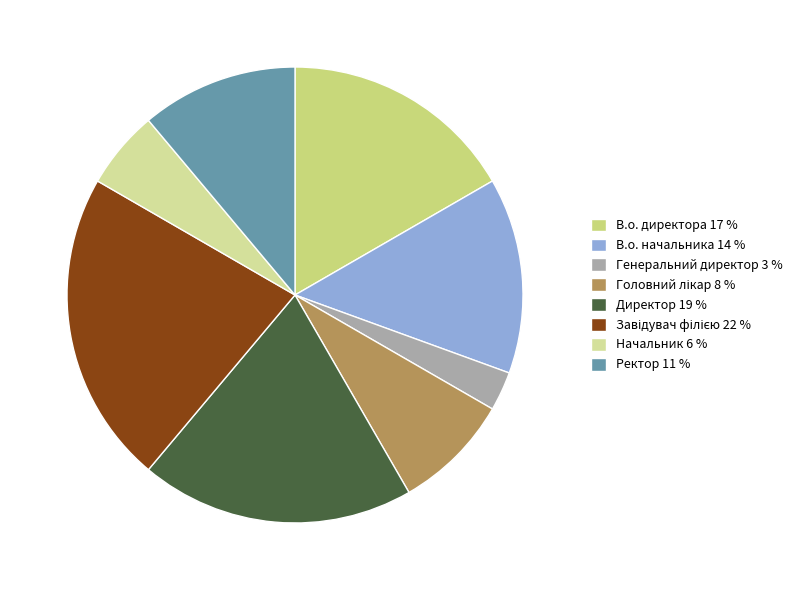

Is there any slice that represents more than half of the pie?

No